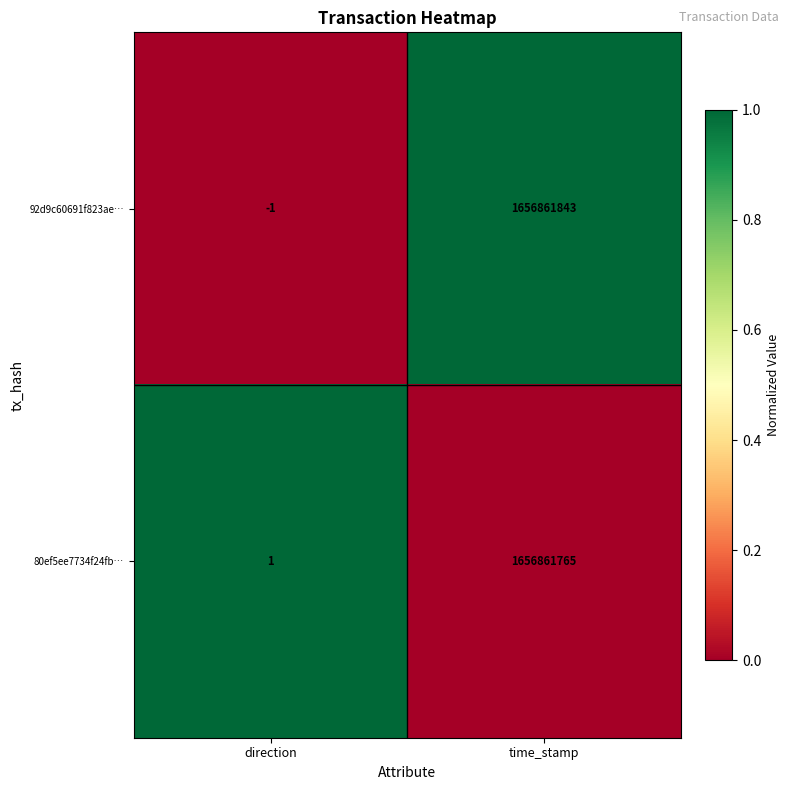

What is the sum of the 92d9c60691f823ae… values at direction and time_stamp?

1656861842